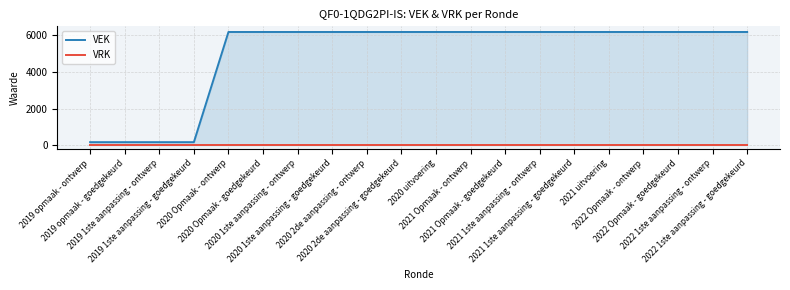

What is the sum of all VEK values?

99648